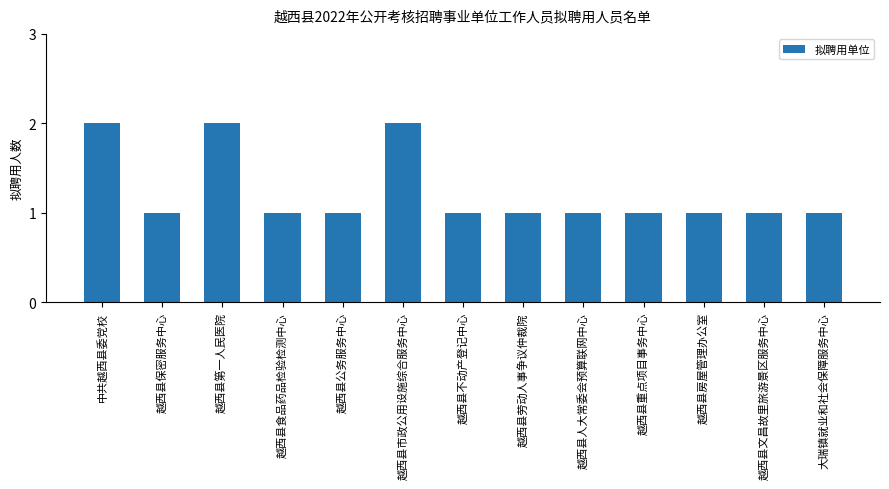

What is the sum of the values at 越西县公务服务中心 and 越西县市政公用设施综合服务中心?

3